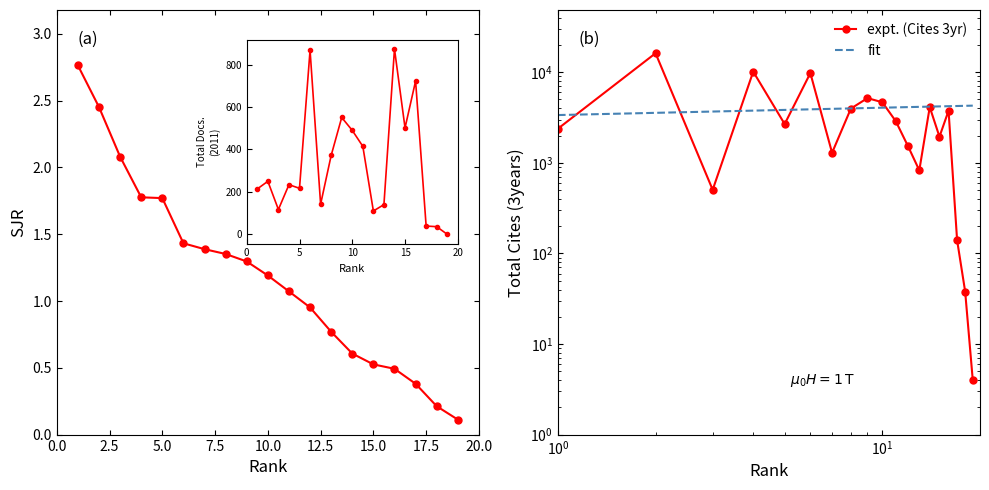

Rank the series by their average value, from highest to lowest.

Total Cites (3years), SJR